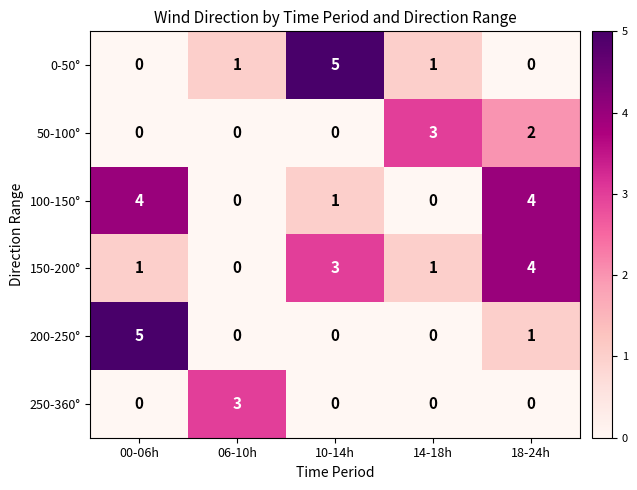

How many categories are shown in the chart?

5